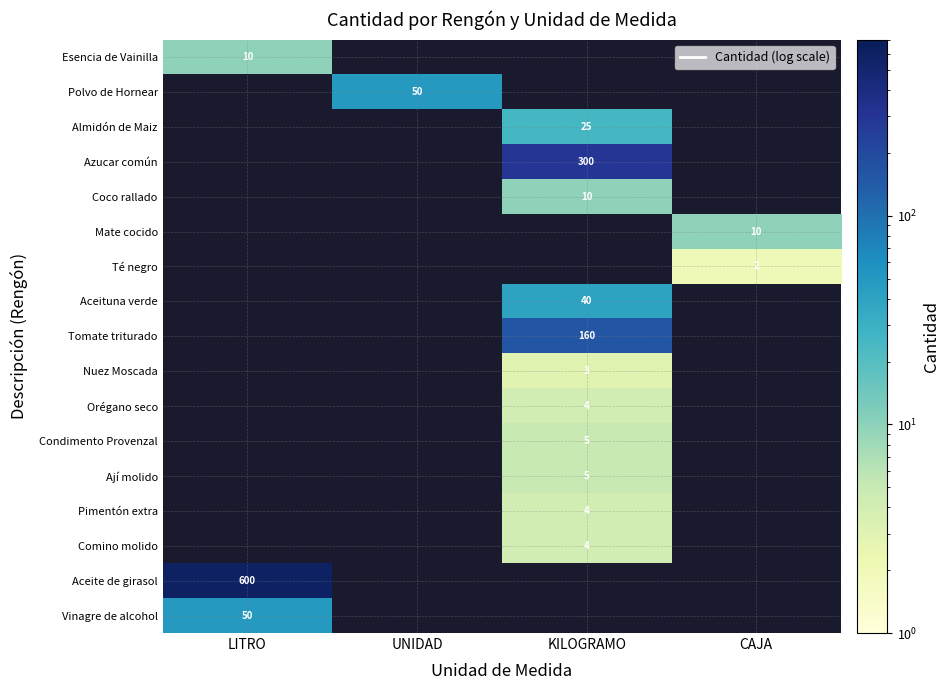

How many data points does each series have?

4